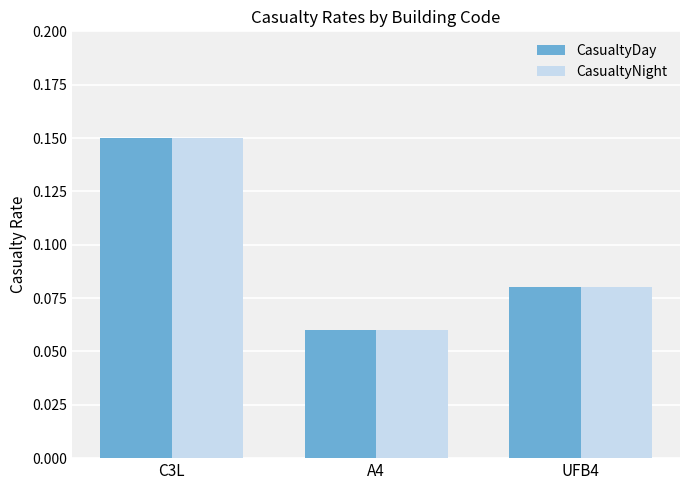

True or false: CasualtyNight has a value of 0.0 at A4.

False